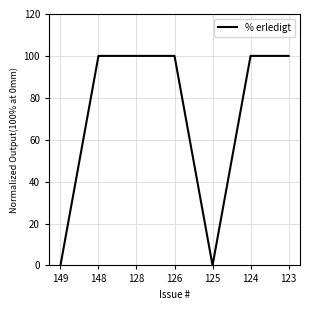

Is it true that the value at 124 is 100?

True